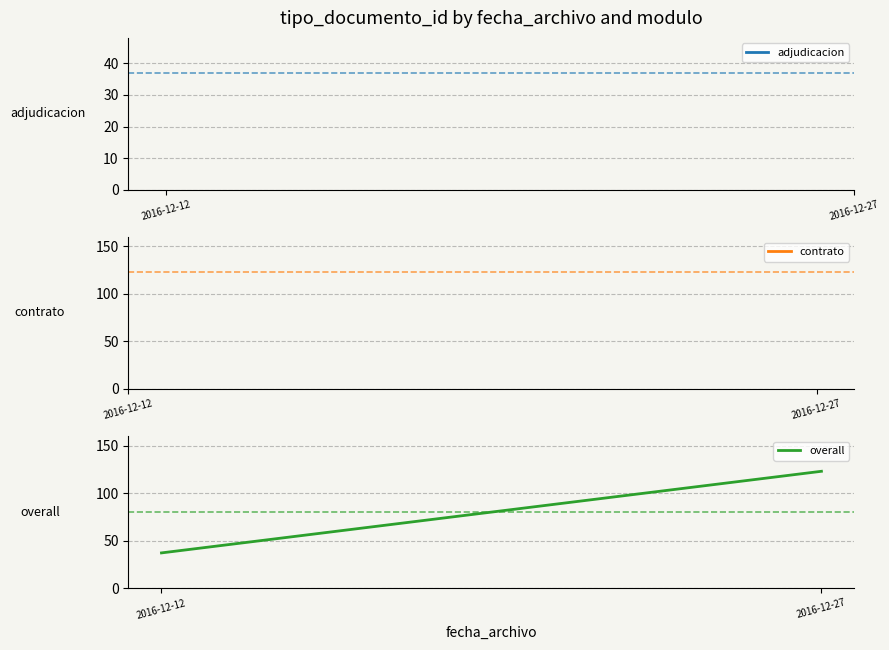

List the series in order of their peak value, lowest first.

adjudicacion, contrato, overall